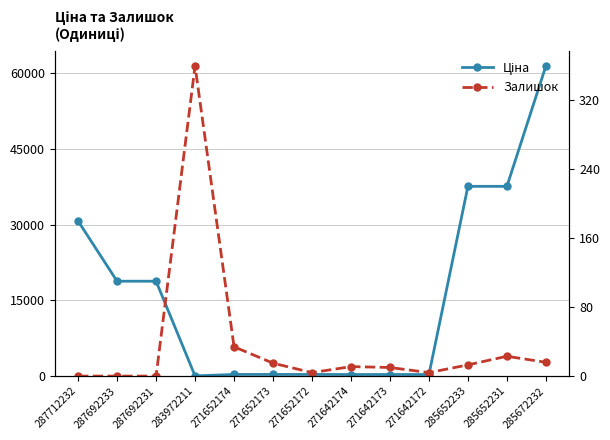

The Залишок series shows 4.0 at 271652172. True or false?

True